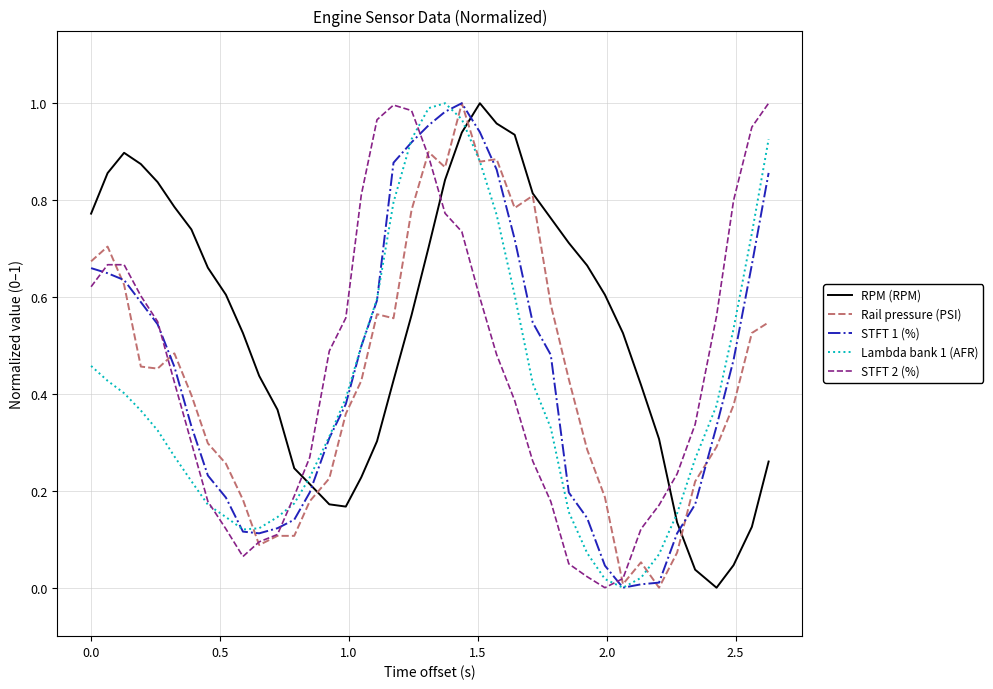

Which series has the largest total across all categories?

RPM (RPM)